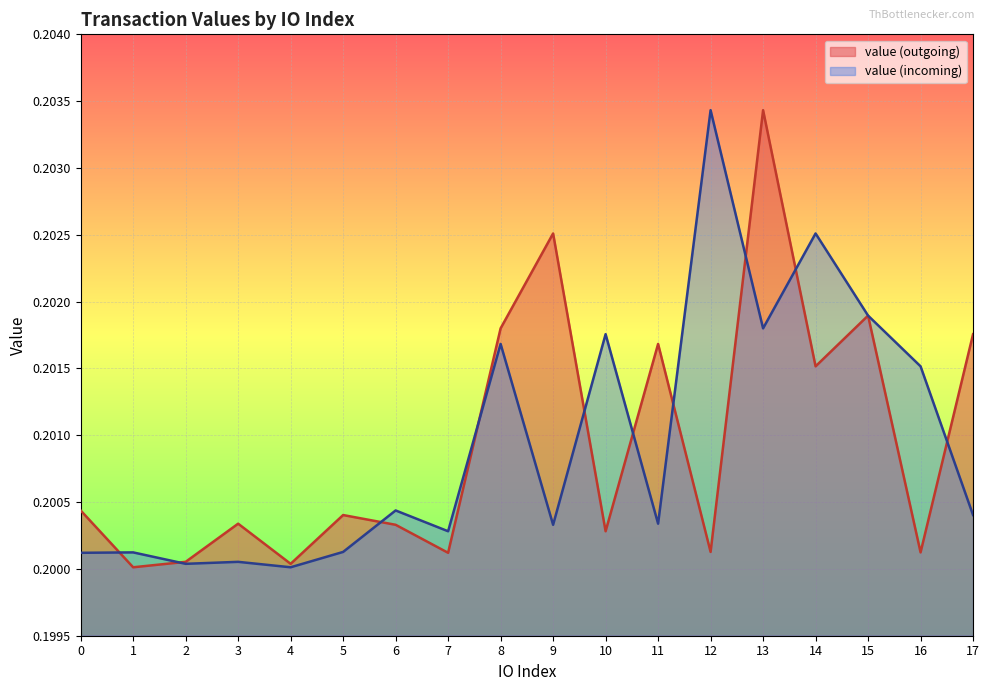

Does the chart display data point markers on the line(s)?

No